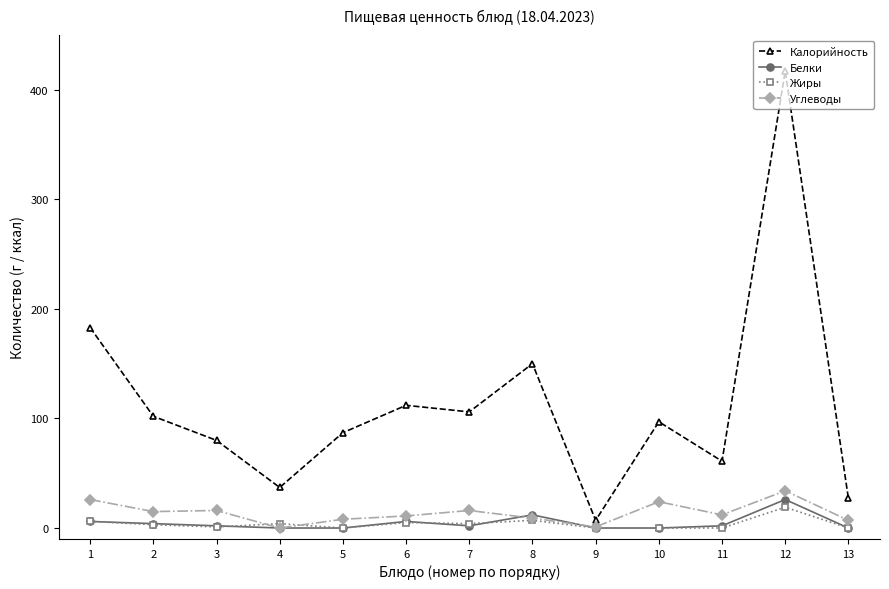

What are all the series names shown in the legend?

Калорийность, Белки, Жиры, Углеводы